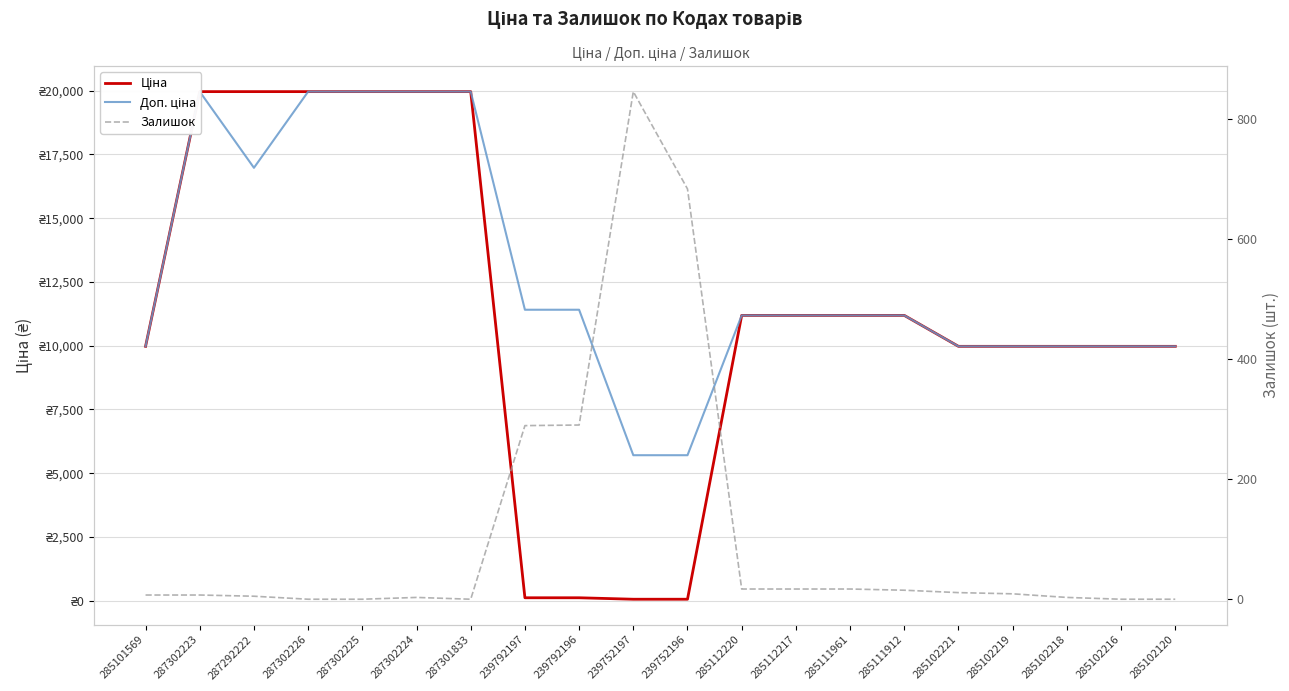

True or false: Ціна and Доп. ціна intersect in this chart.

False